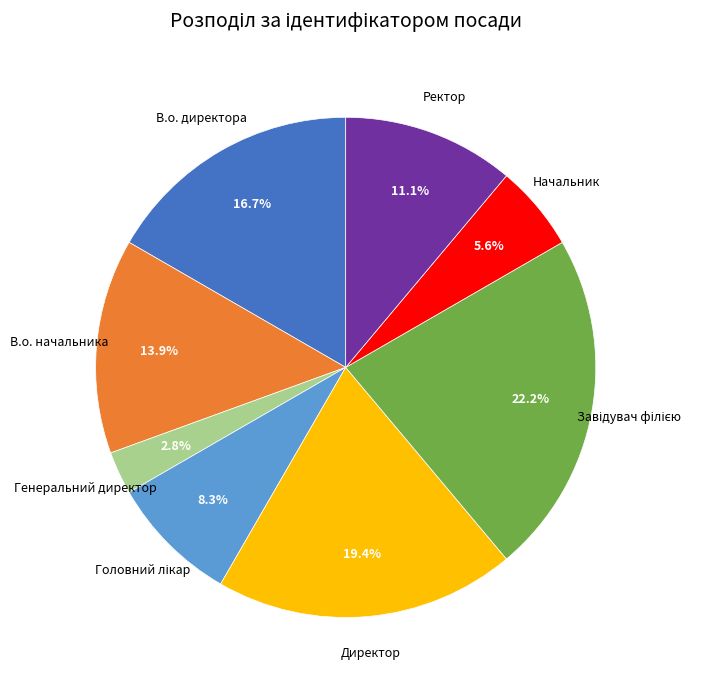

To the nearest percent, what portion does Директор represent?

19%